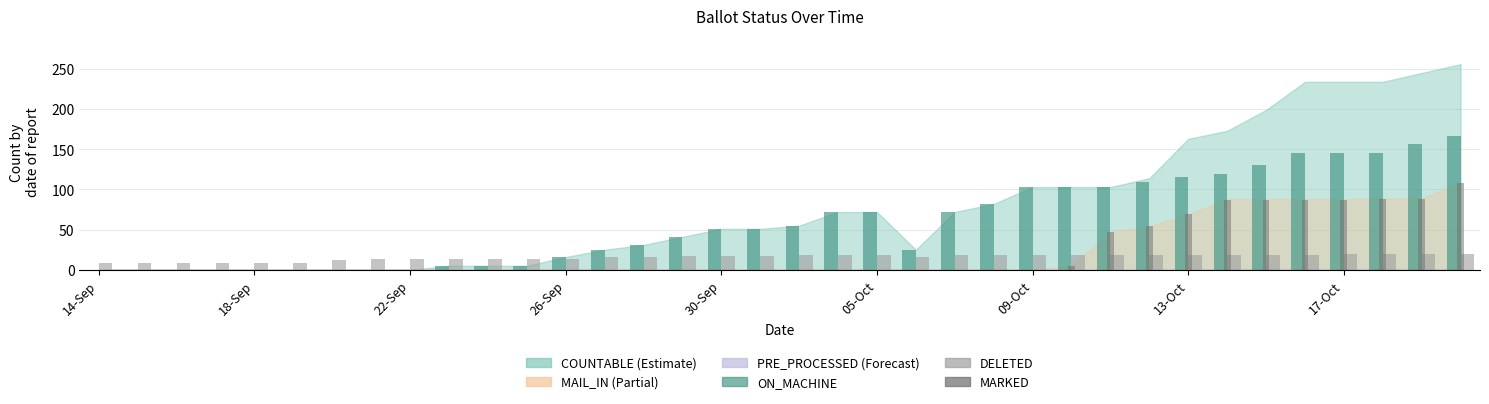

Which series has the largest total across all categories?

ON_MACHINE